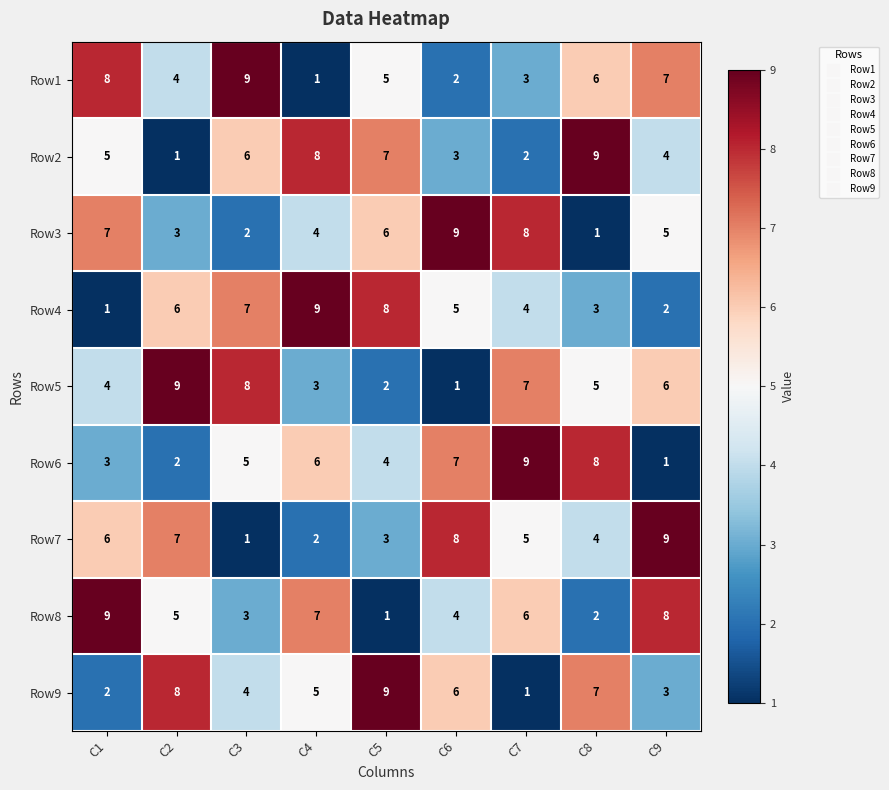

What is the greatest value displayed?

9